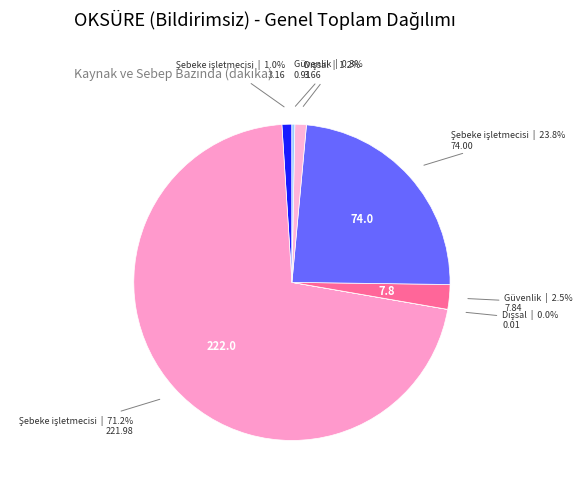

How many segments does this pie chart have?

7